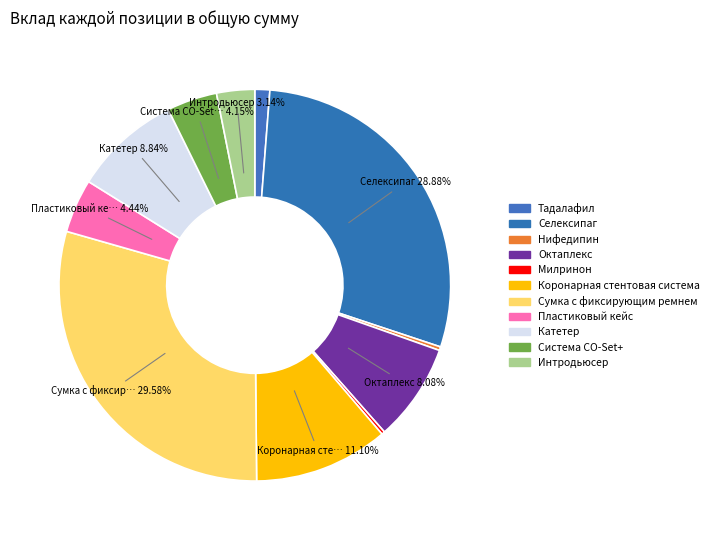

Does any single category account for the majority?

No